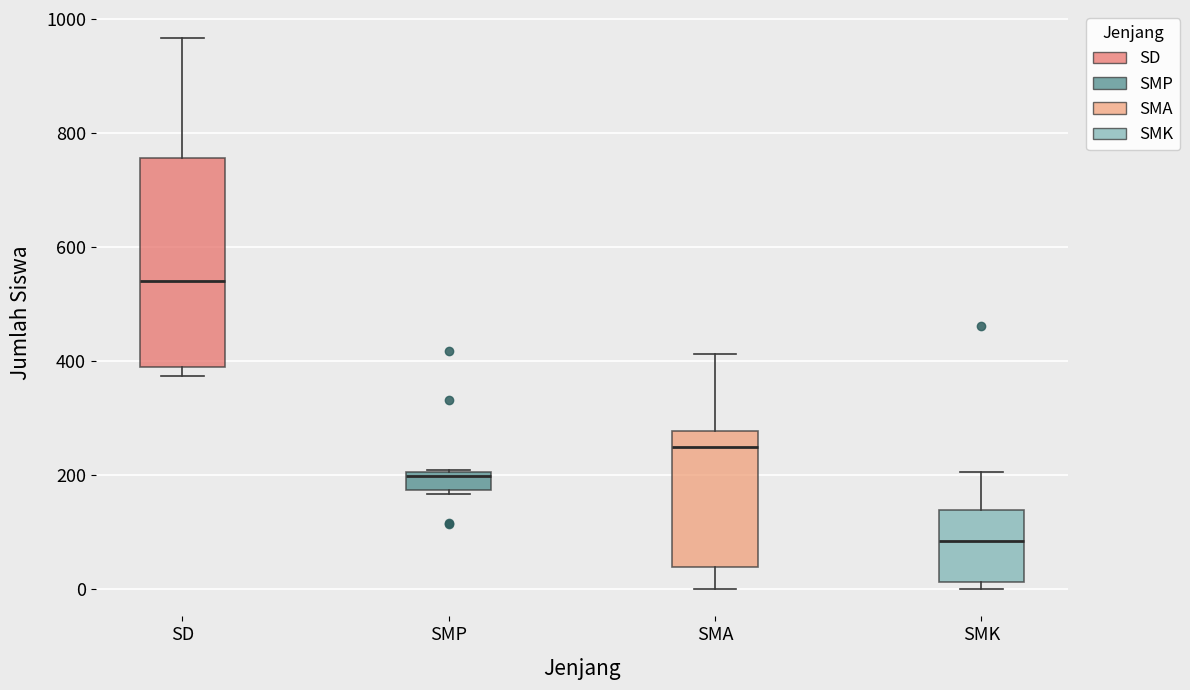

Reading left to right, read every box against the y-axis: the position of its median line, the range the box covers, and the ends of its whiskers. The values are not printed on the chart, so give them approximately, as read against the axis.

SD: median 540, box 380 to 760, whiskers 380 (just below the box's lower edge) to 960
SMP: median 200 (just below the box's upper edge), box 180 to 200, whiskers 160 to 200
SMA: median 240, box 40 to 280, whiskers 0 to 420
SMK: median 80, box 20 to 140, whiskers 0 to 200